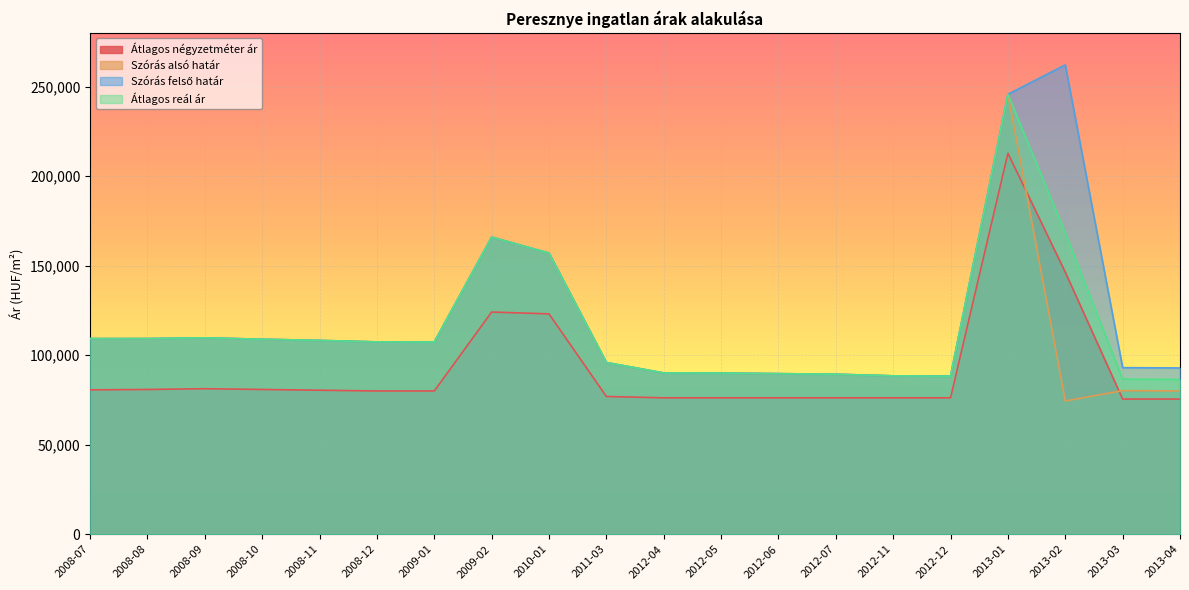

Reading right to left, what are all the values shown in this chart?

Átlagos négyzetméter ár: 75467	75467	146356	212712	76176	76176	76176	76176	76176	76176	76923	123052	124078	80000	80000	80417	80833	81250	80833	80625
Szórás alsó határ: 80037	80194	74417	245693	88264	88449	89340	89672	90008	90056	95883	157008	165925	107305	107403	108225	108885	109680	109250	109236
Szórás felső határ: 92855	93012	262099	245693	88264	88449	89340	89672	90008	90056	95883	157008	165925	107305	107403	108225	108885	109680	109250	109236
Átlagos reál ár: 86446	86603	168258	245693	88264	88449	89340	89672	90008	90056	95883	157008	165925	107305	107403	108225	108885	109680	109250	109236